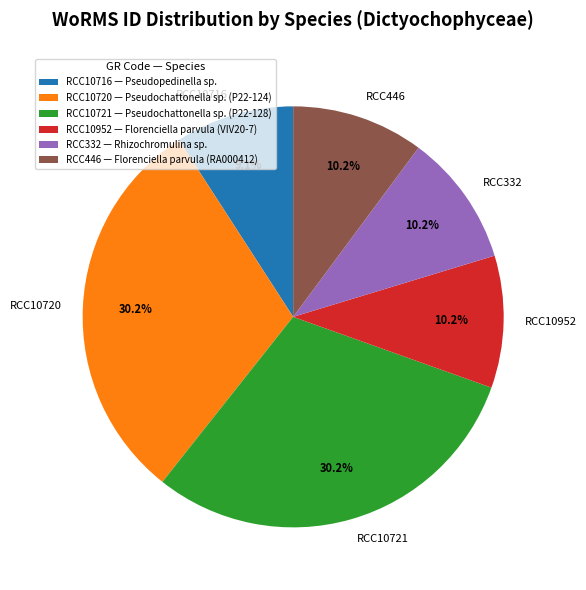

Is there a majority slice in this chart?

No